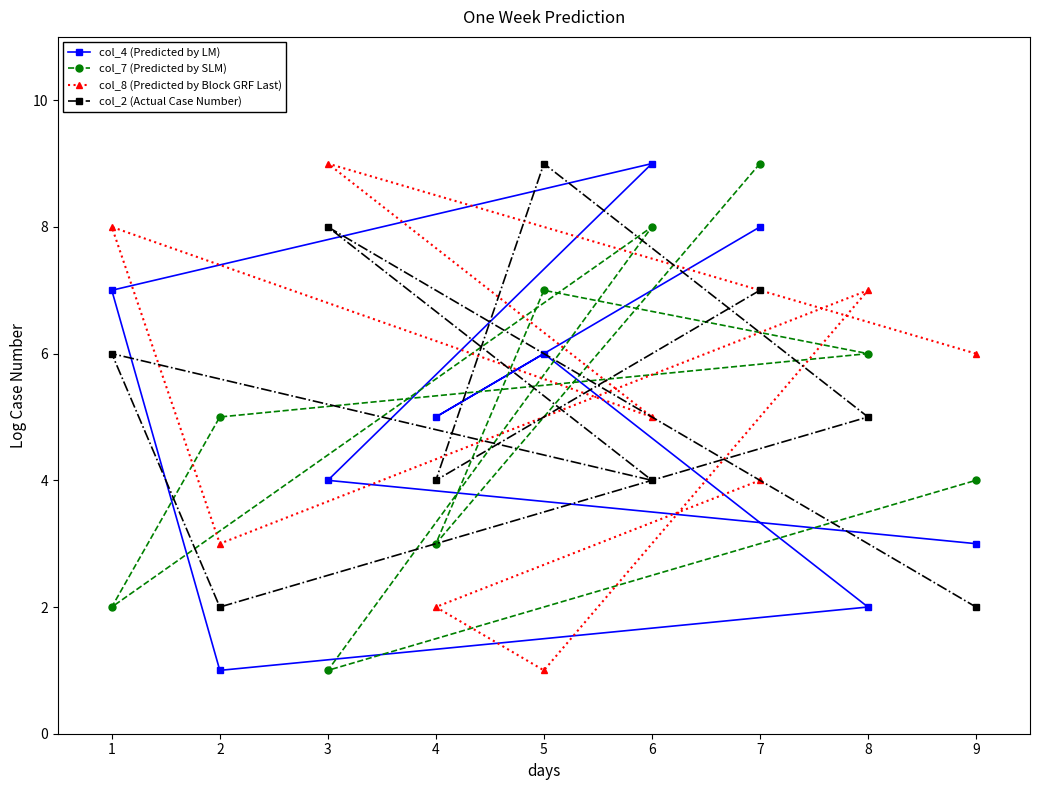

What are all the series names shown in the legend?

col_4 (Predicted by LM), col_7 (Predicted by SLM), col_8 (Predicted by Block GRF Last), col_2 (Actual Case Number)